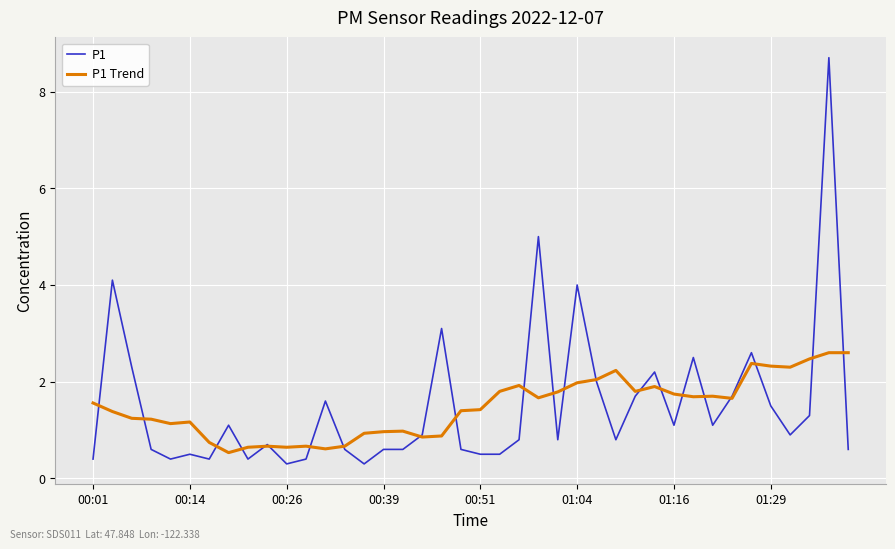

What are all the series names shown in the legend?

P1, P1 Trend